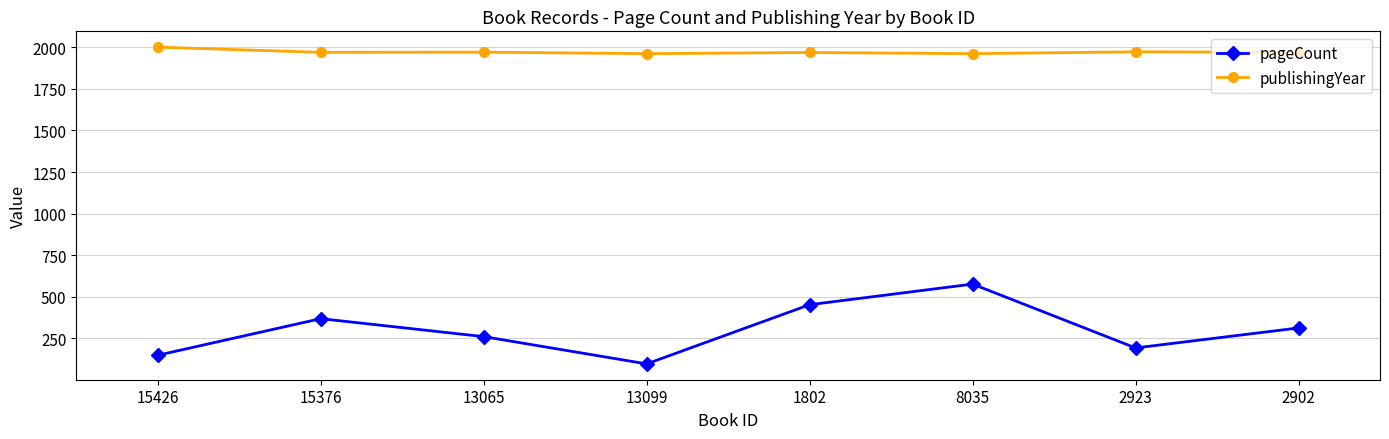

True or false: pageCount and publishingYear intersect in this chart.

False